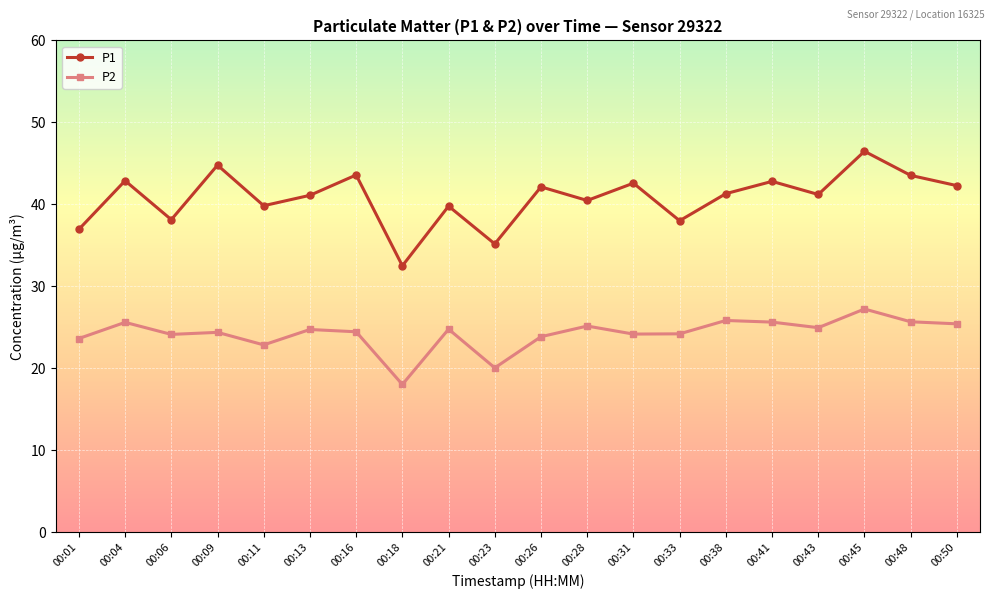

What is the difference between the maximum and minimum values in the P2 series?

9.2